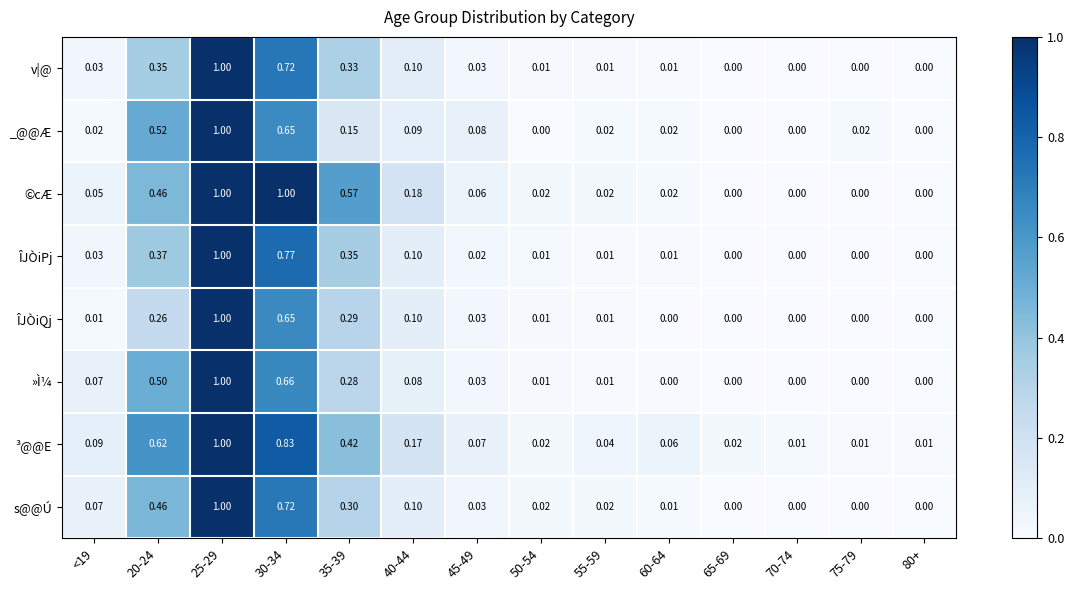

Which series has the largest total across all categories?

©cÆ